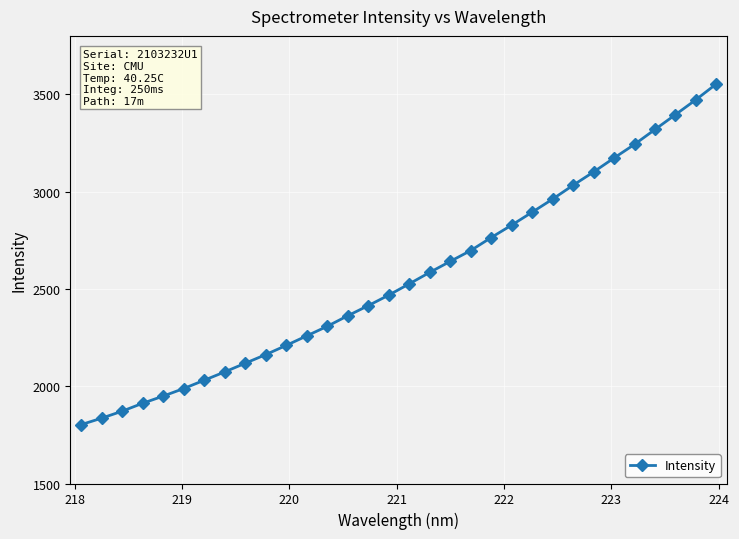

What is the average value?

2560.7